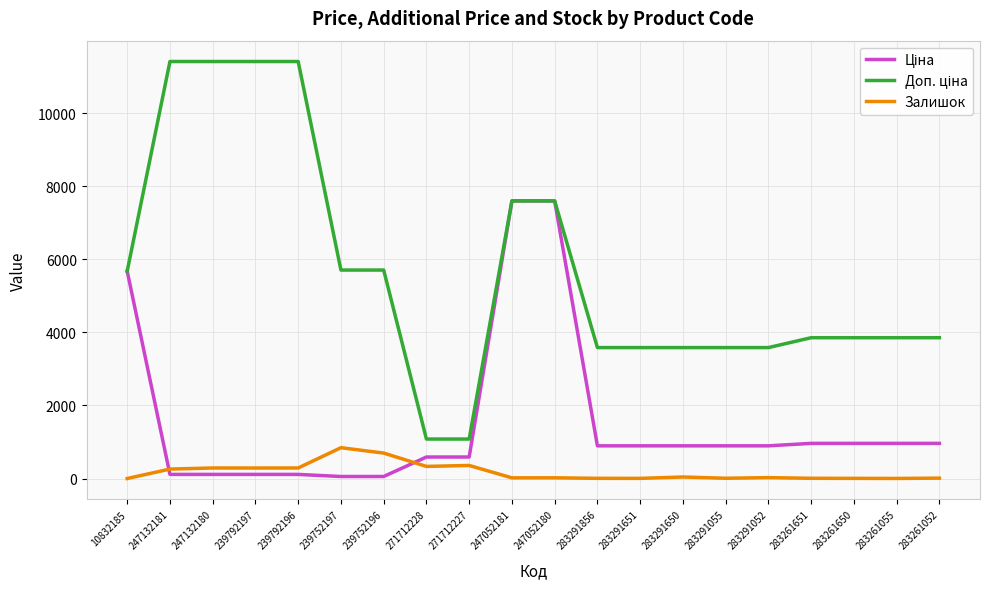

What is the spread (max minus min) of values at 239792197?

11295.9